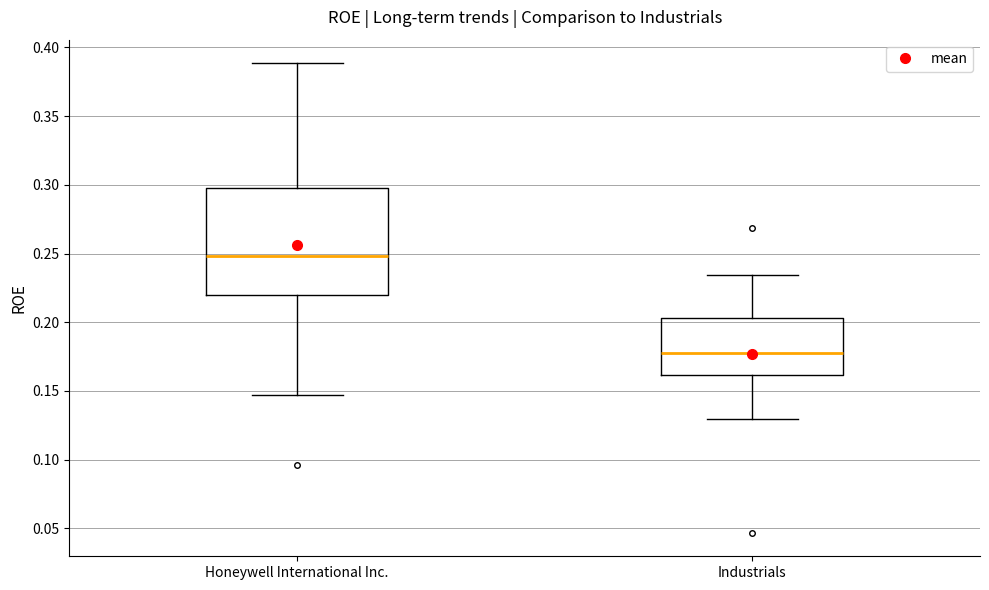

Reading left to right, read every box against the y-axis: the position of its median line, the range the box covers, and the ends of its whiskers. The values are not printed on the chart, so give them approximately, as read against the axis.

Honeywell International Inc.: median 0.250, box 0.220 to 0.300, whiskers 0.145 to 0.390
Industrials: median 0.175, box 0.160 to 0.205, whiskers 0.130 to 0.235